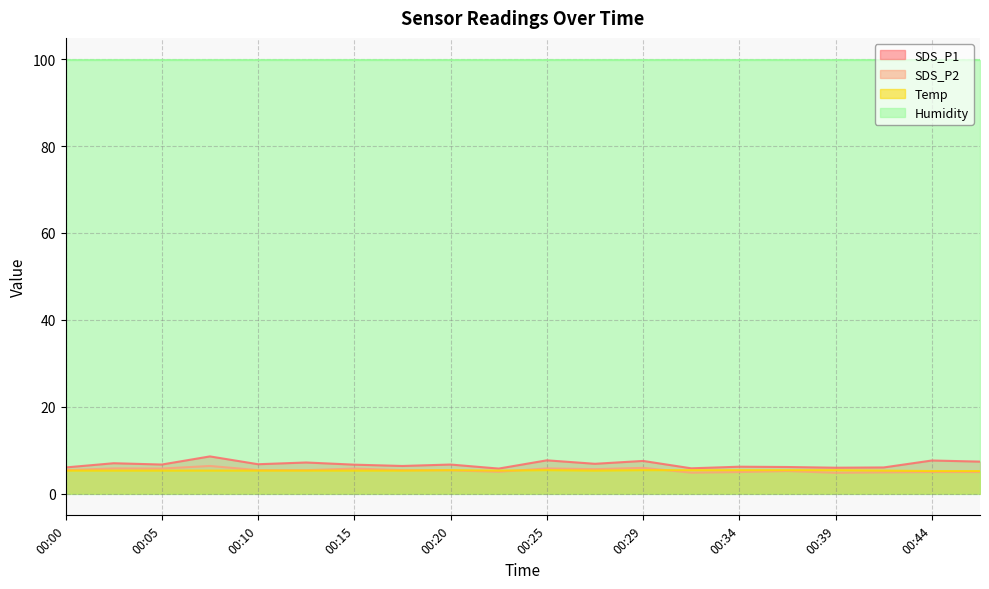

Does the chart have visible grid lines?

Yes